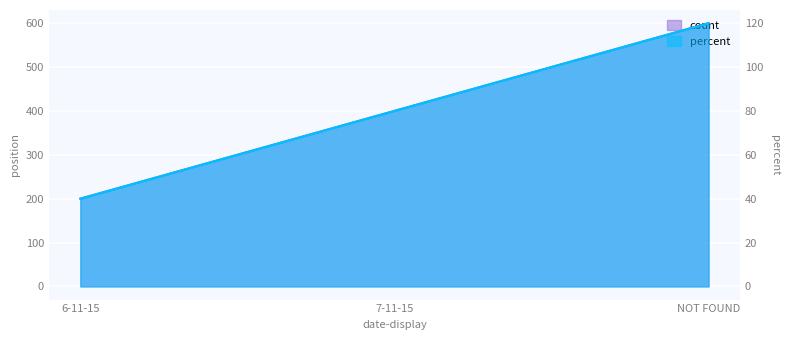

What is the label of the 3rd point from the left?

NOT FOUND